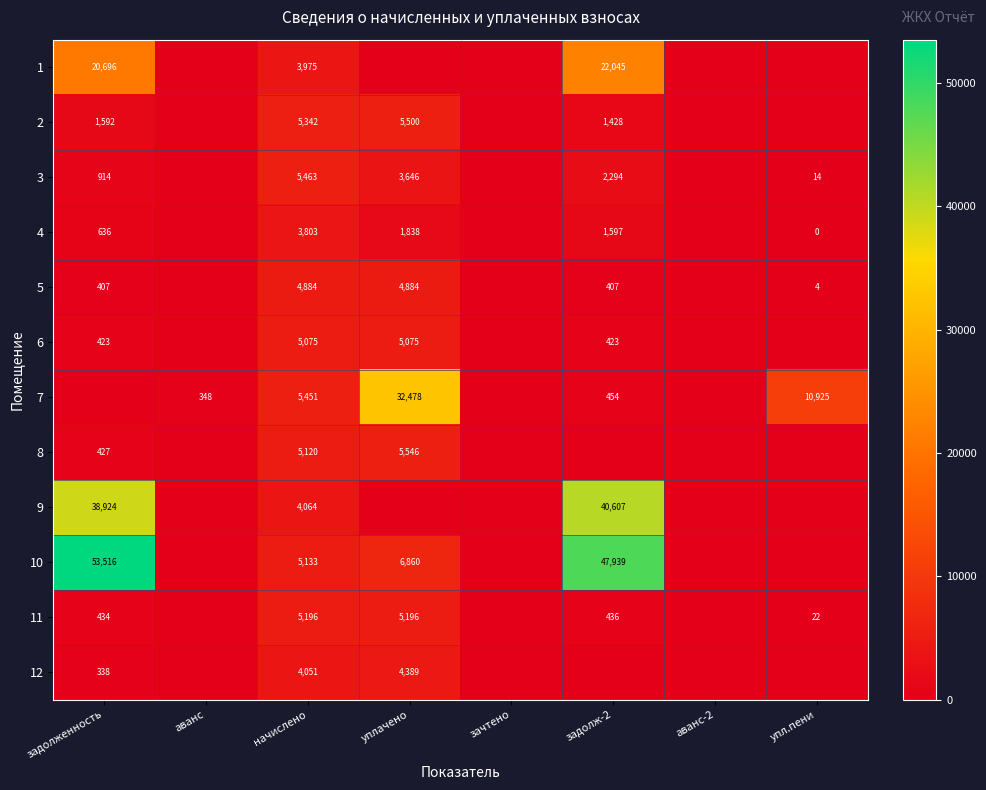

The value of 11 at задолженность is 731. True or false?

False